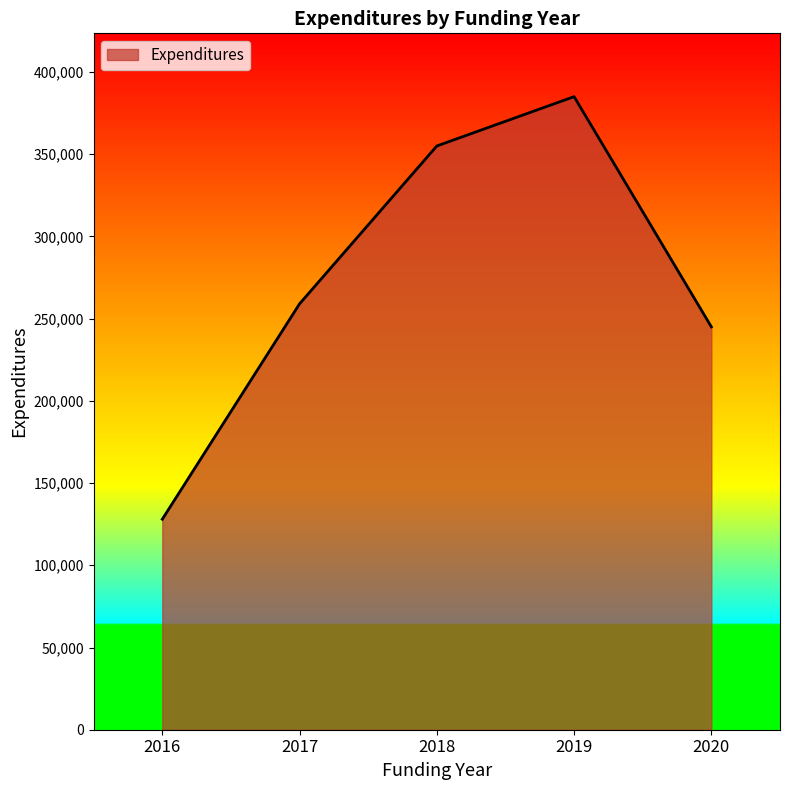

The value at 2019 is 526100. True or false?

False